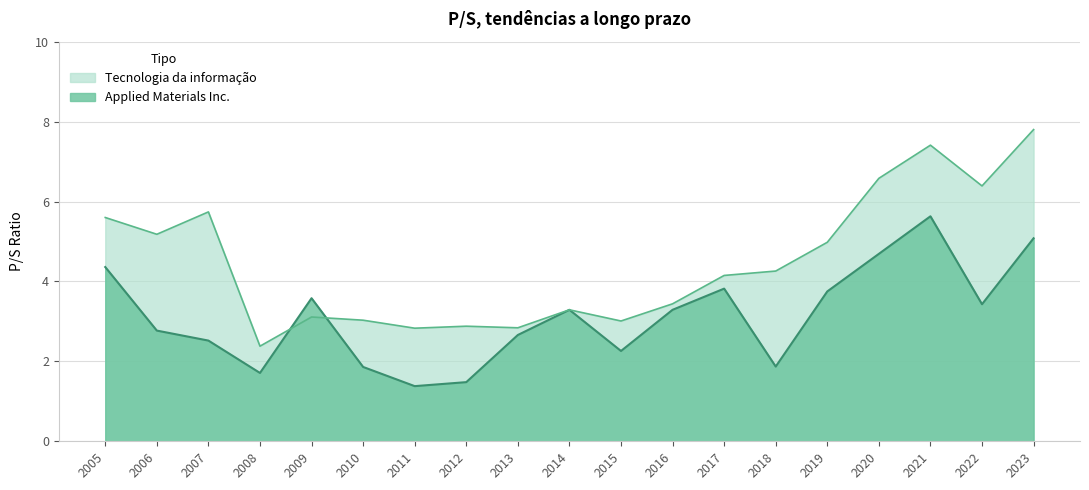

What is the sum of the Tecnologia da informação values at 2009 and 2007?

8.8